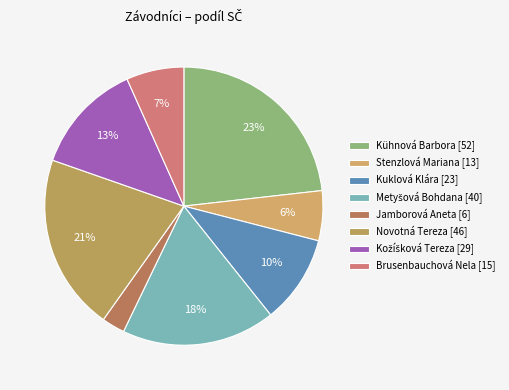

Does Novotná Tereza represent more than half of the total?

No